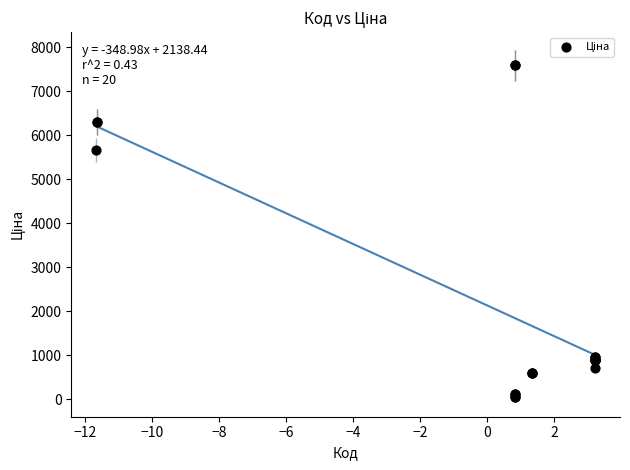

What Y value in the scatter plot is closest to 3826?

5673.8